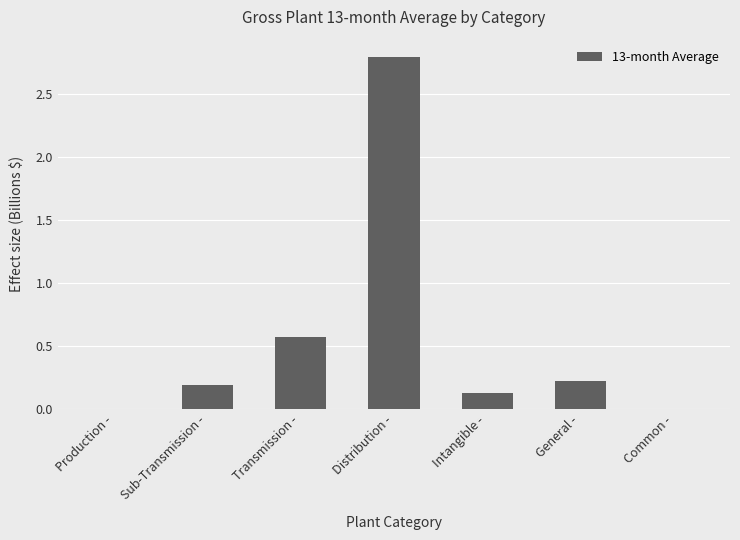

What is the change in value from Transmission - to Distribution -?

+2.2